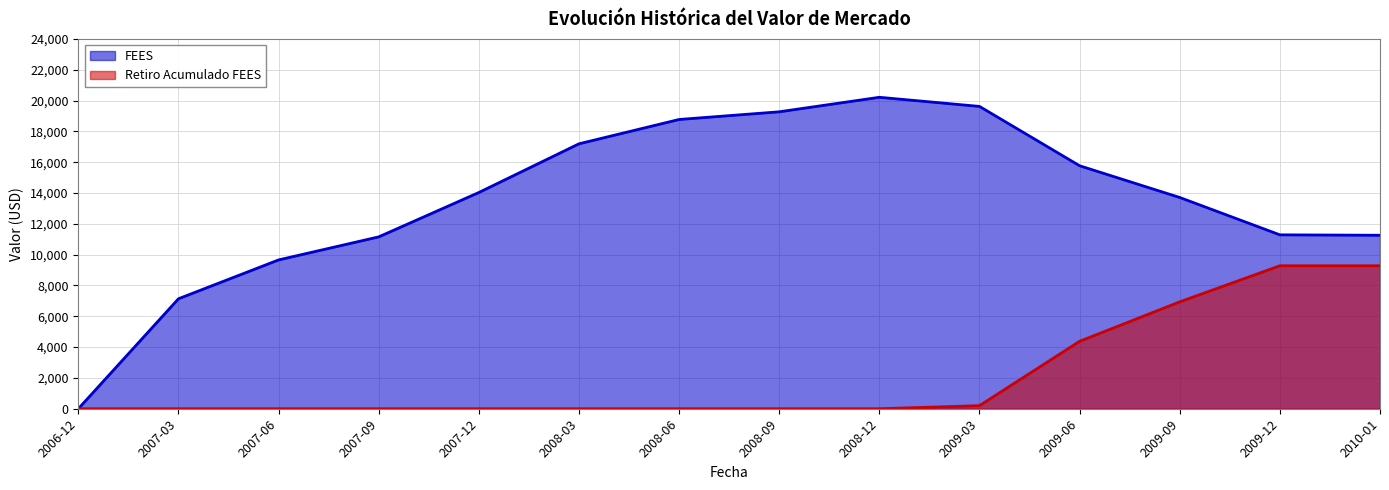

What is the label of the 1st point from the right?

2010-01